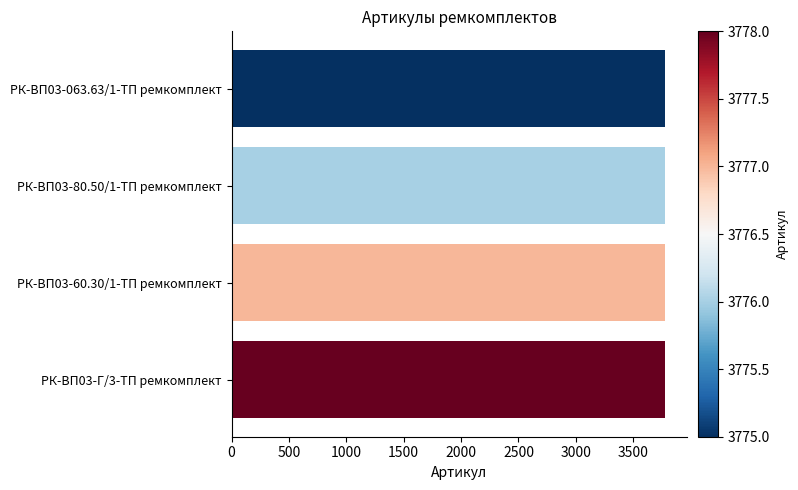

What is the ratio of the value at РК-ВП03-80.50/1-ТП ремкомплект to the value at РК-ВП03-063.63/1-ТП ремкомплект?

1.0